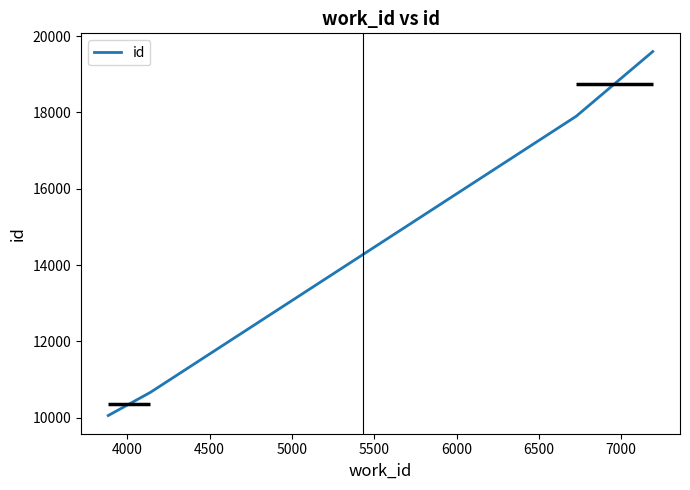

True or false: there are more than 2 points higher than both neighbors.

False